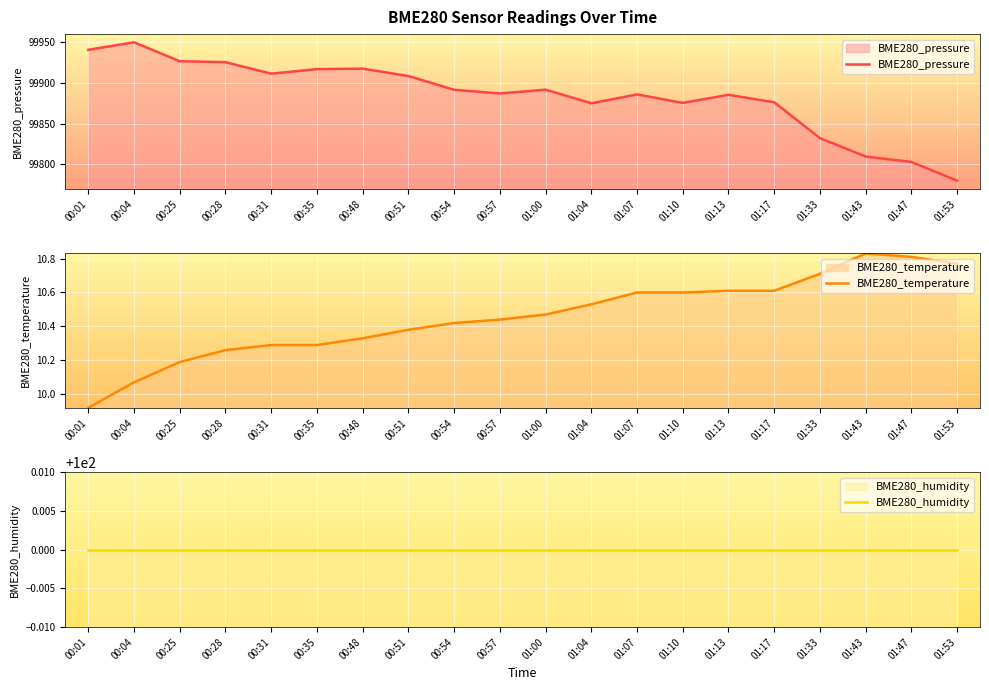

Is the value of BME280_humidity at 01:04 greater than the value of BME280_temperature at 01:10?

Yes